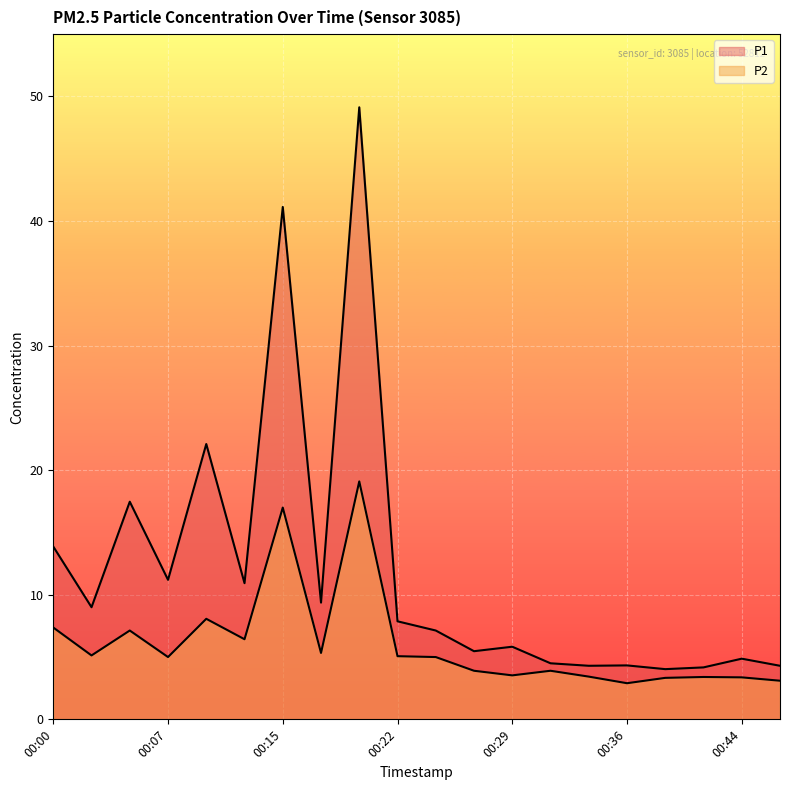

What is the value of the P1 point at the 13th from the left?

5.8